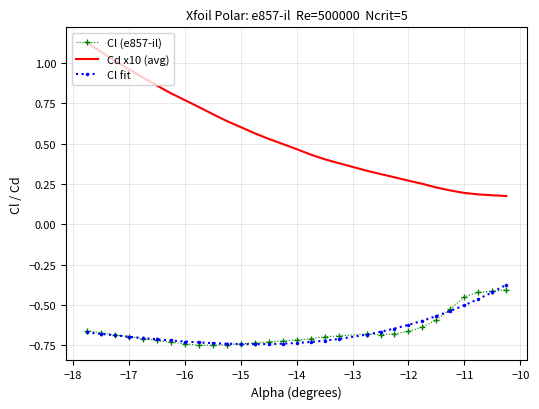

Which series has the widest spread of values?

Cd x10 (avg)